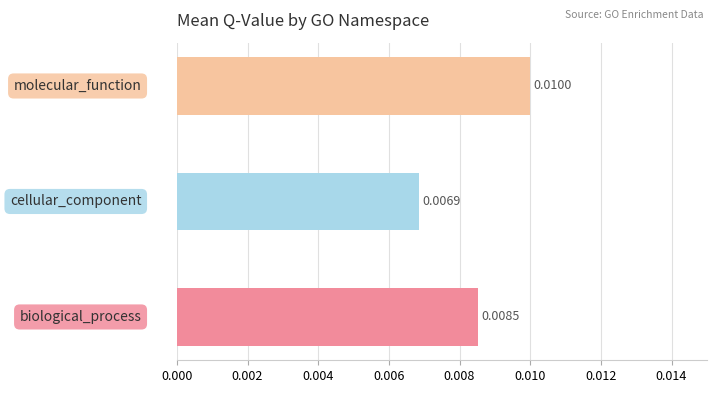

Does the chart contain stacked bars?

No